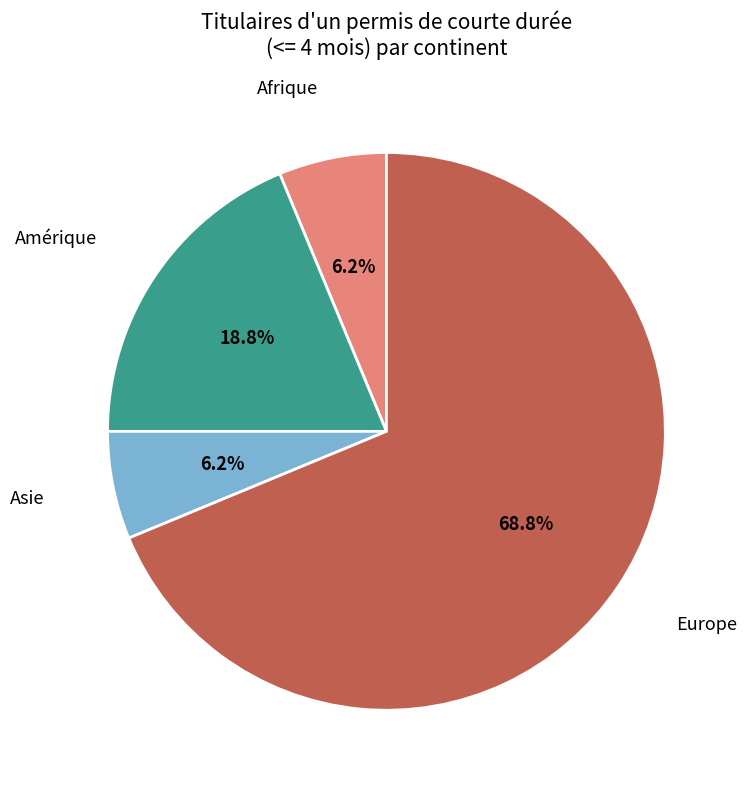

To the nearest percent, what percentage of the pie is Europe?

69%